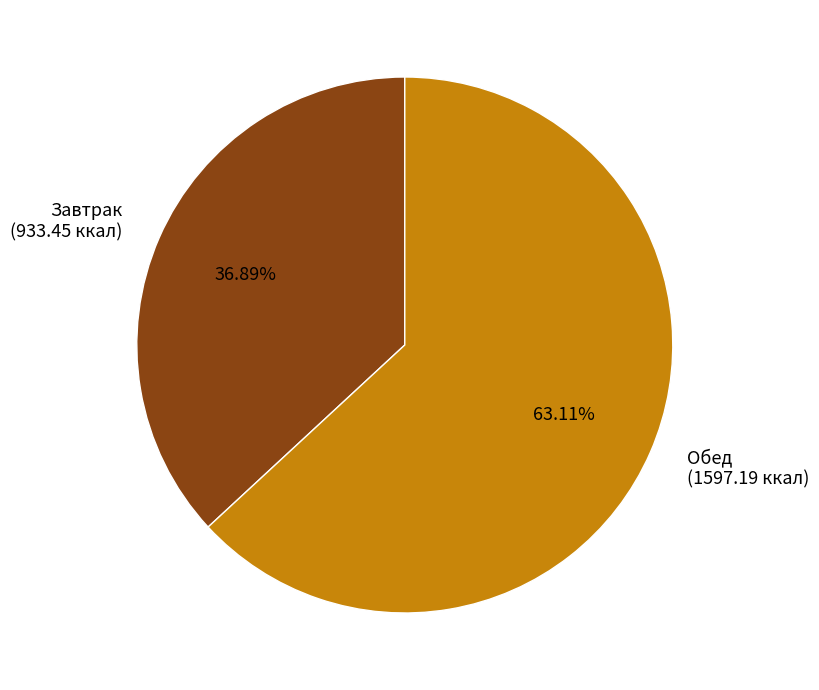

What is the ratio of the value at Завтрак to the value at Обед?

0.6